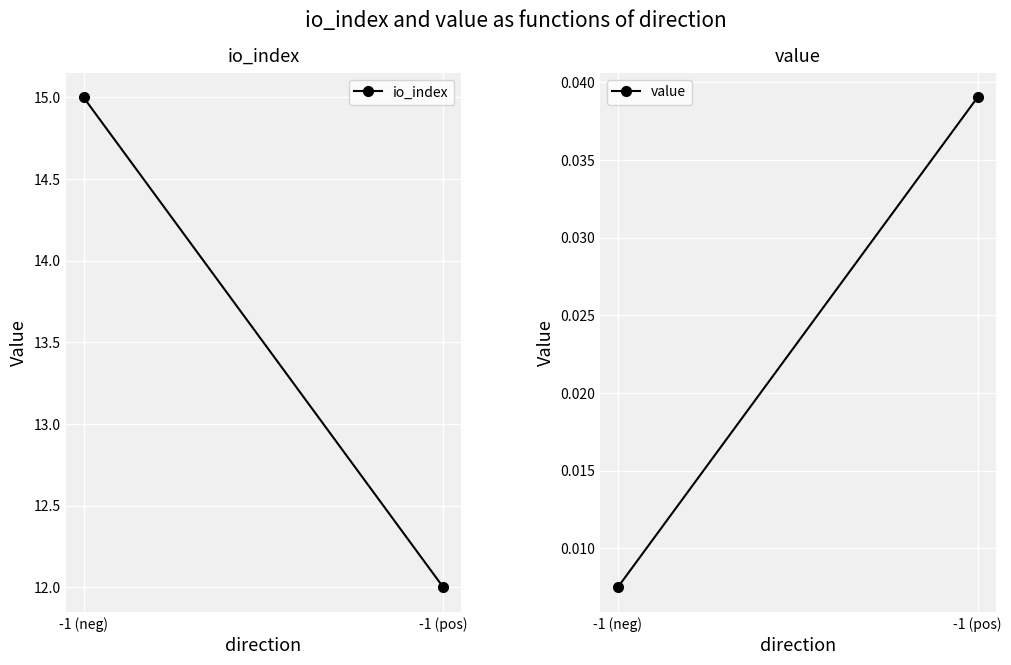

What is the difference between the io_index values at -1 (pos) and -1 (neg)?

3.0